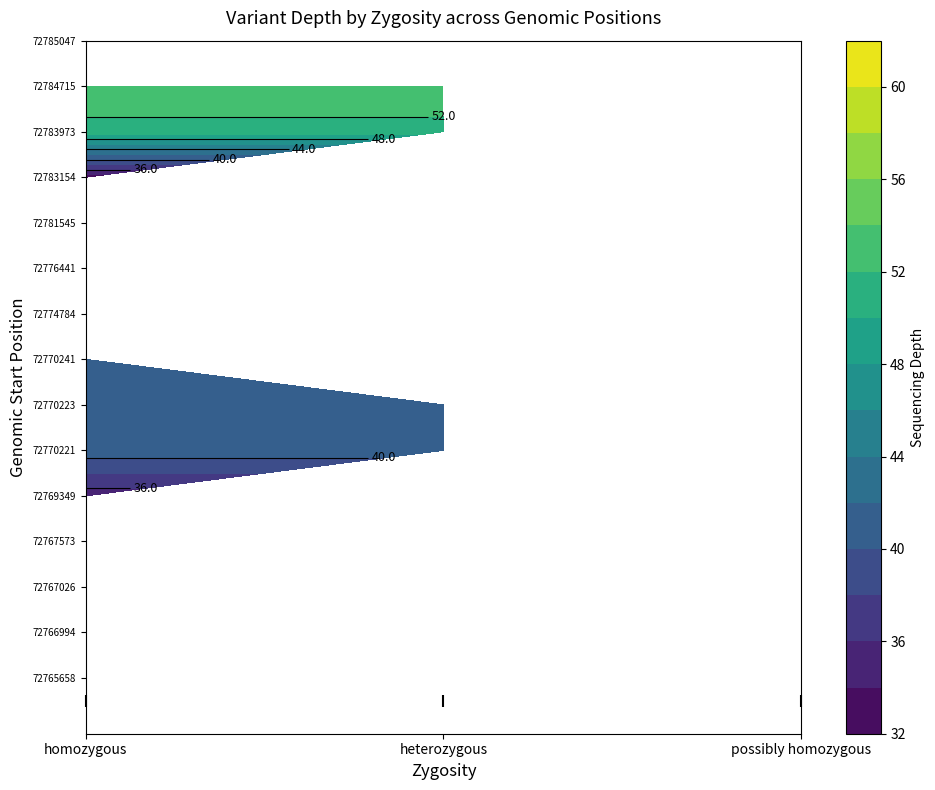

True or false: possibly homozygous has a value of 0 at 15.

True